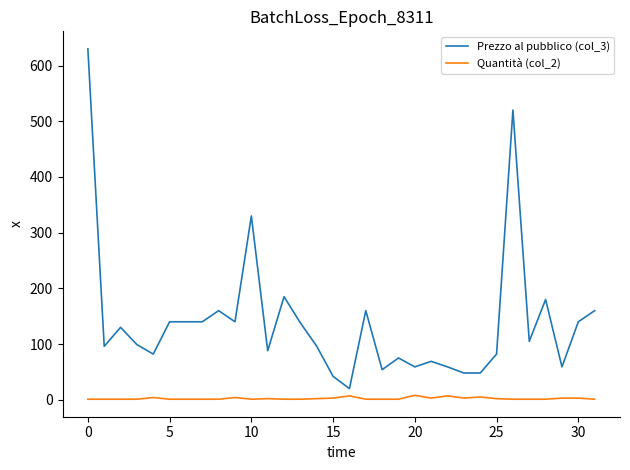

True or false: Prezzo al pubblico (col_3) has more than 0 points higher than both neighbors.

True